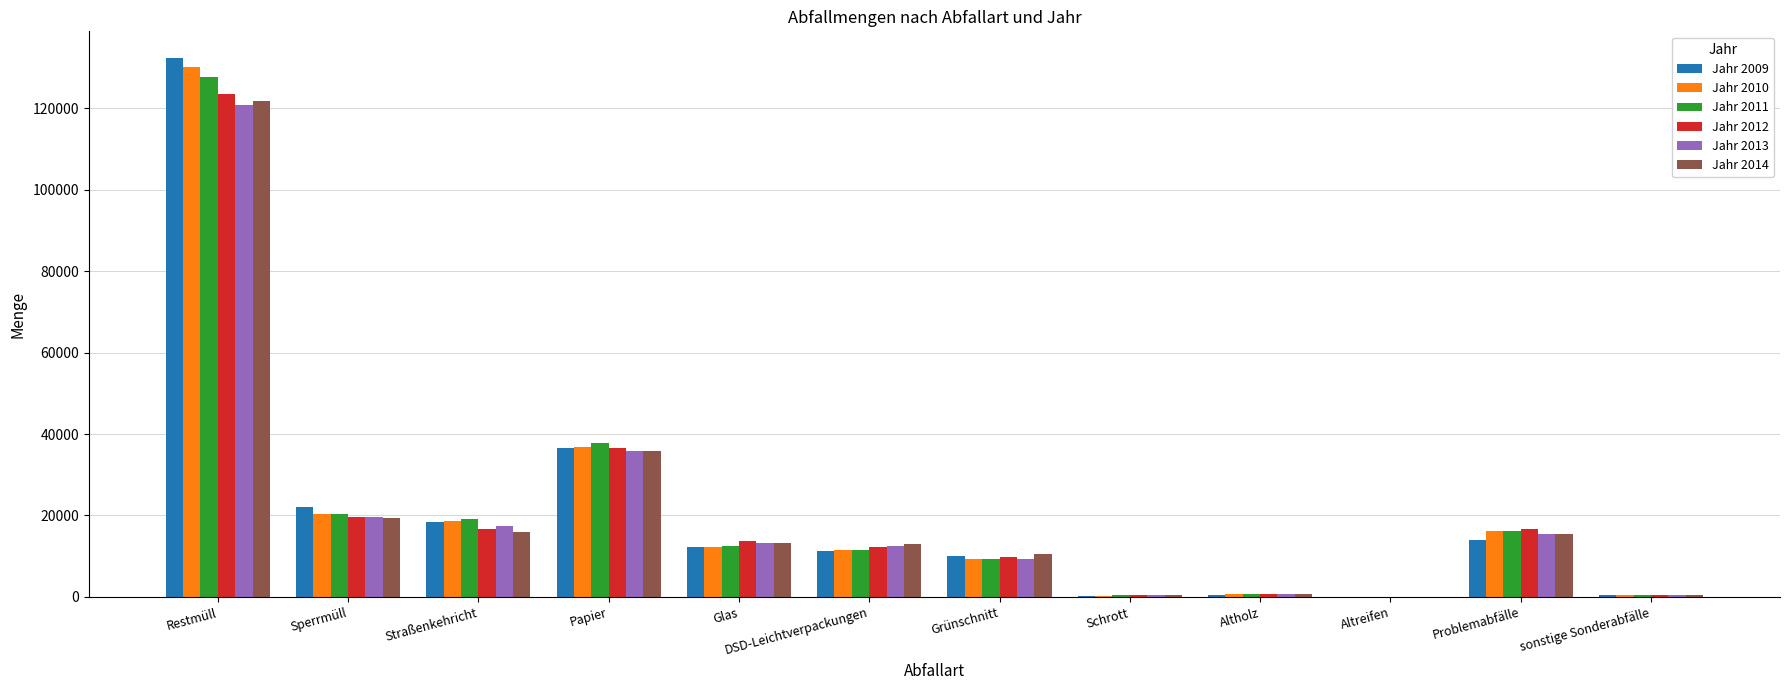

Is the value of Jahr 2011 at Restmüll greater than the value of Jahr 2014 at sonstige Sonderabfälle?

Yes